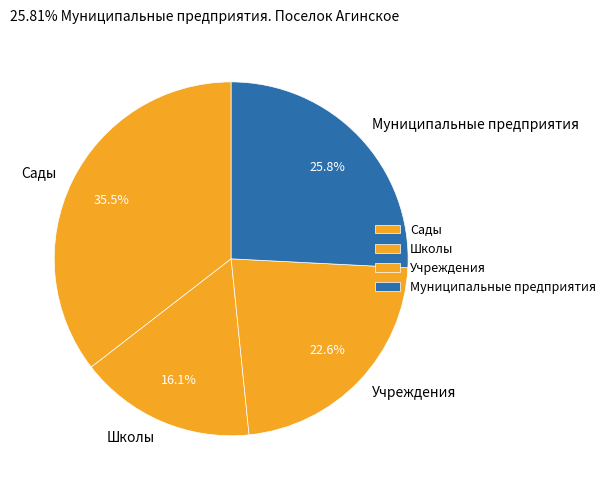

Does Муниципальные предприятия account for over 50% of the chart?

No